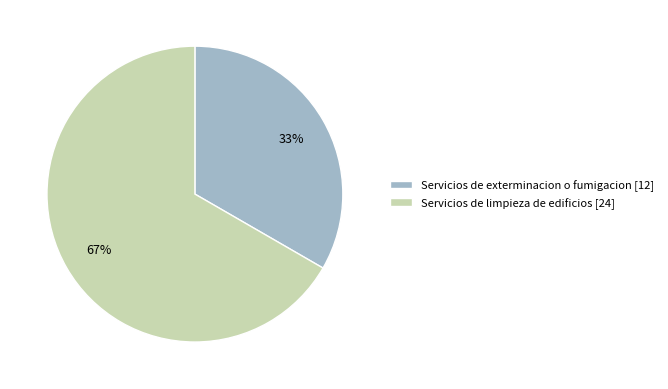

Between Servicios de exterminacion o fumigacion and Servicios de limpieza de edificios, which is larger?

Servicios de limpieza de edificios